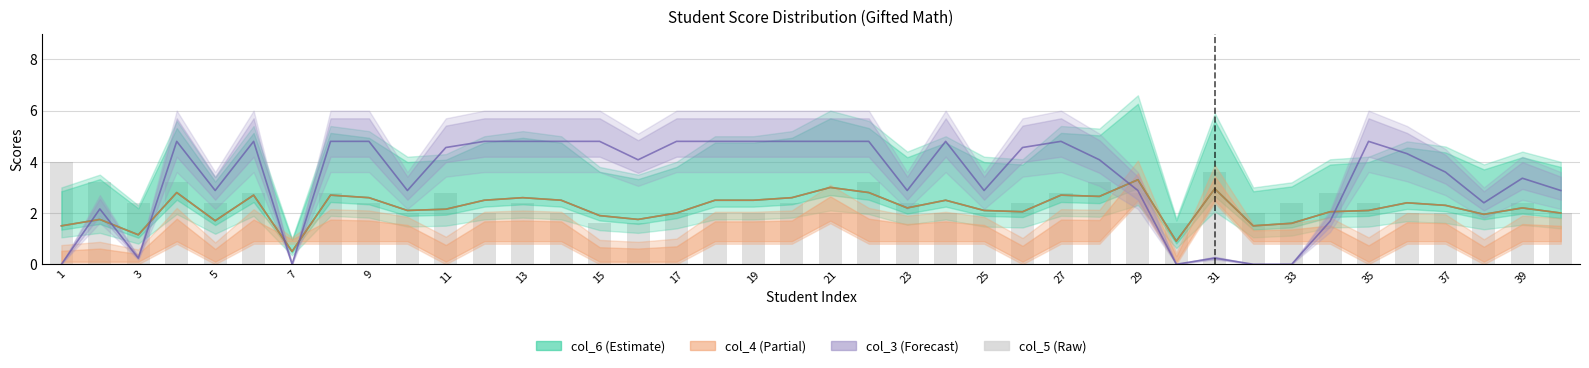

True or false: the data shows 1.0 at 23.

False